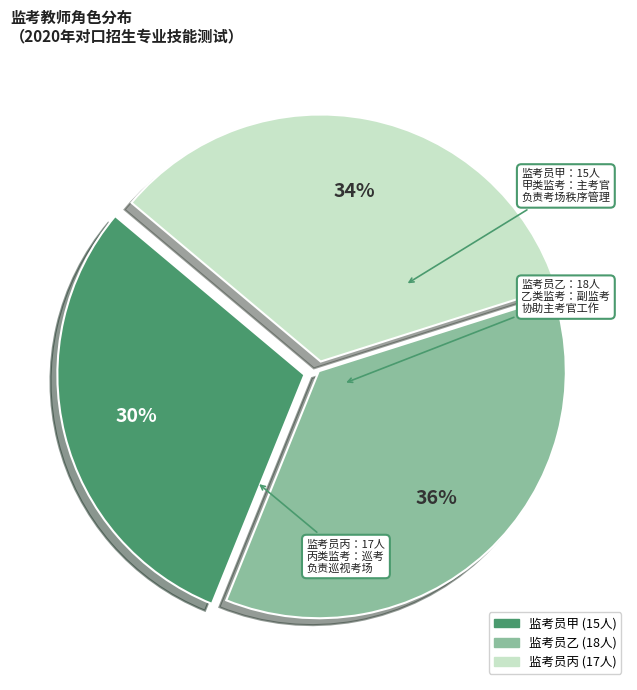

Is there any slice that represents more than half of the pie?

No